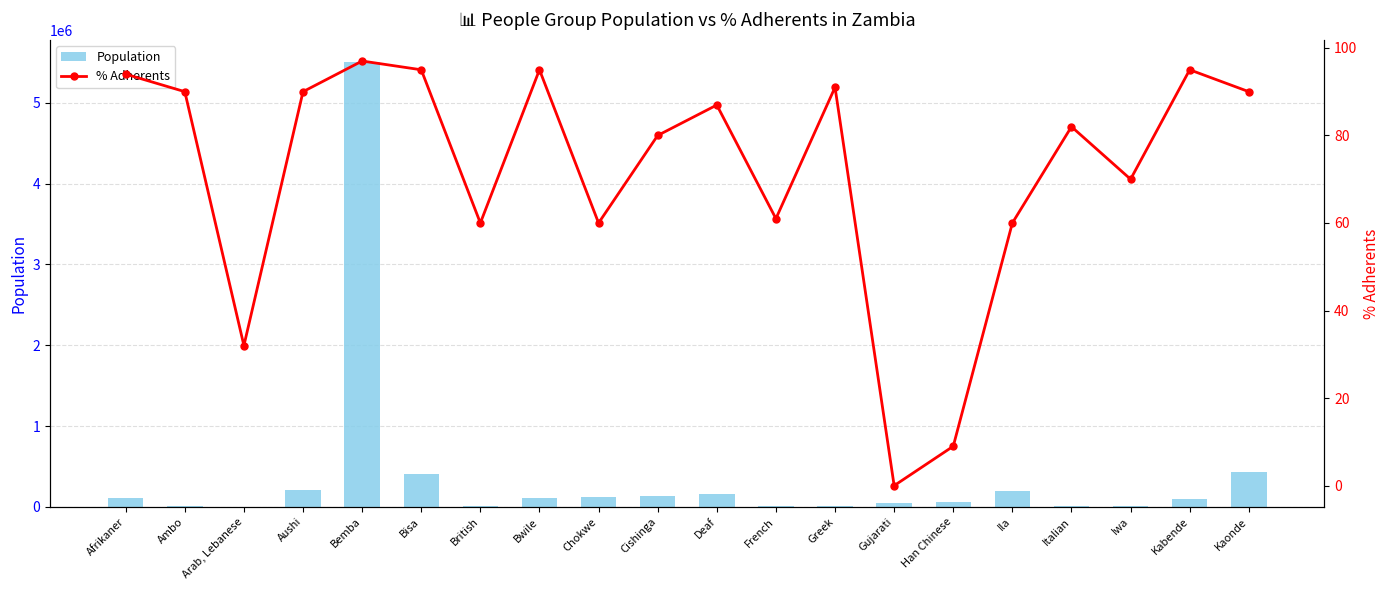

How many data points does each series have?

20